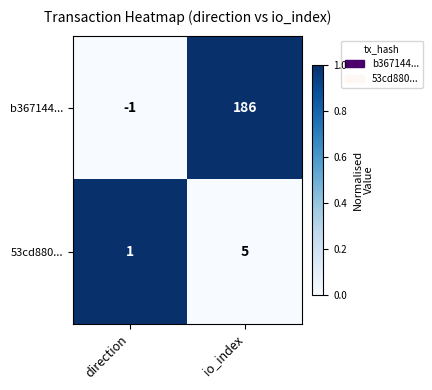

What is the approximate value of 53cd880... at io_index?

5